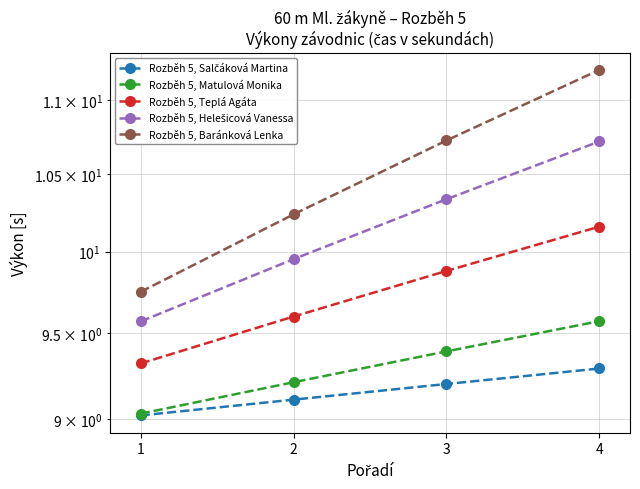

The Rozběh 5, Baránková Lenka series shows 10.7 at 3. True or false?

True